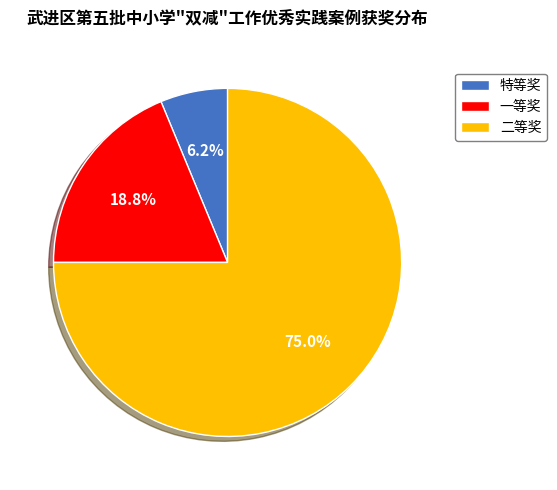

Between 二等奖 and 一等奖, which is larger?

二等奖